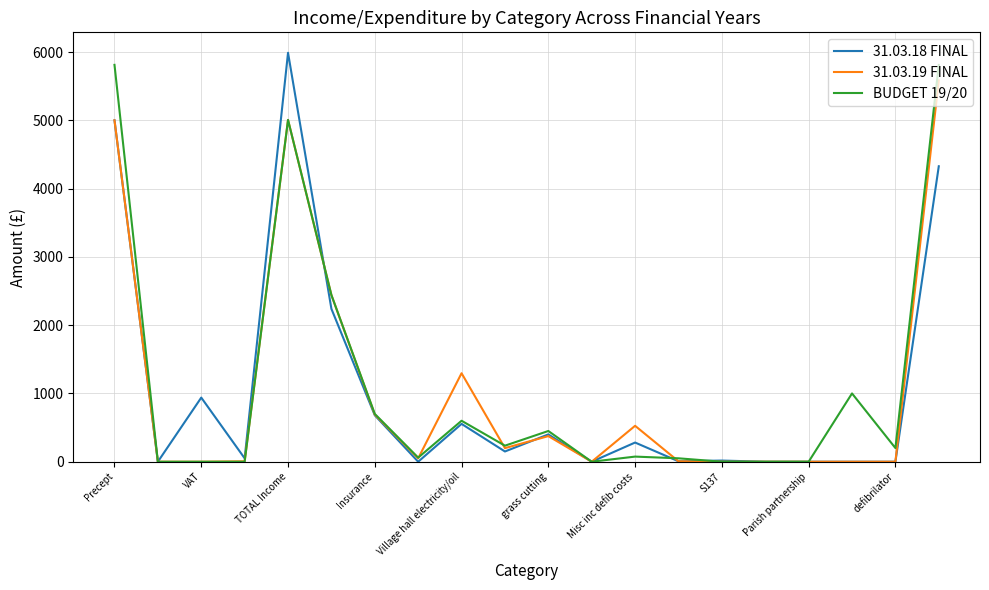

What are all the series names shown in the legend?

31.03.18 FINAL, 31.03.19 FINAL, BUDGET 19/20